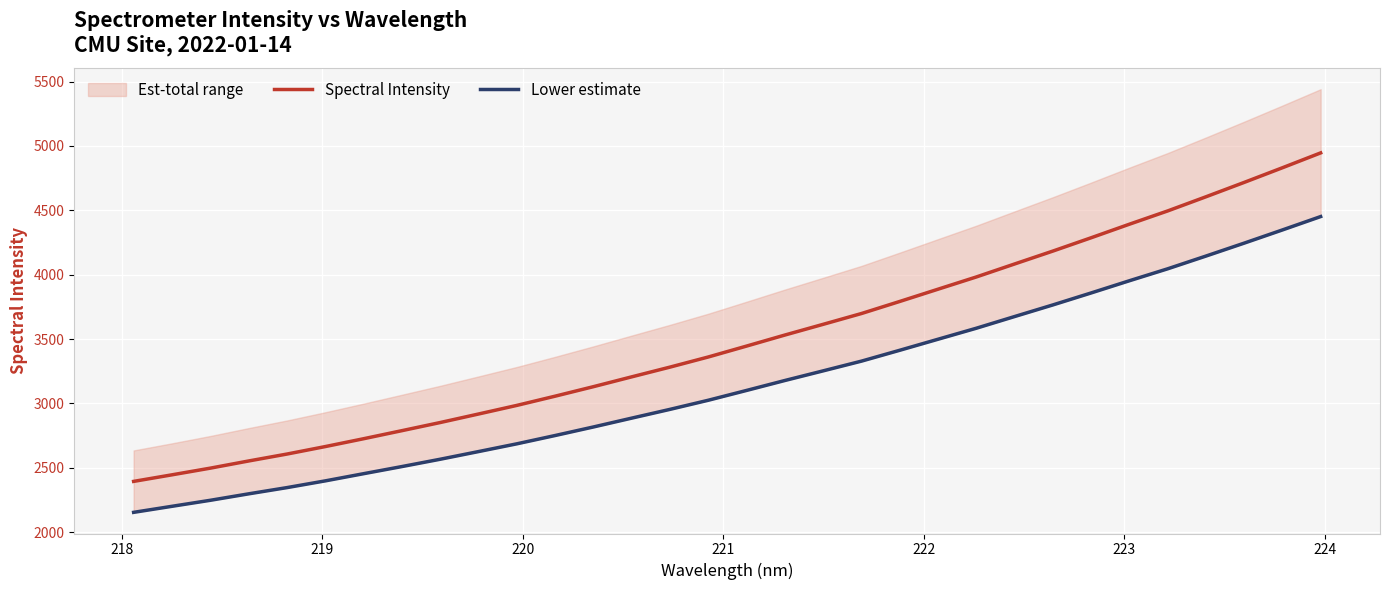

What is the minimum value for Spectral Intensity?

2394.1